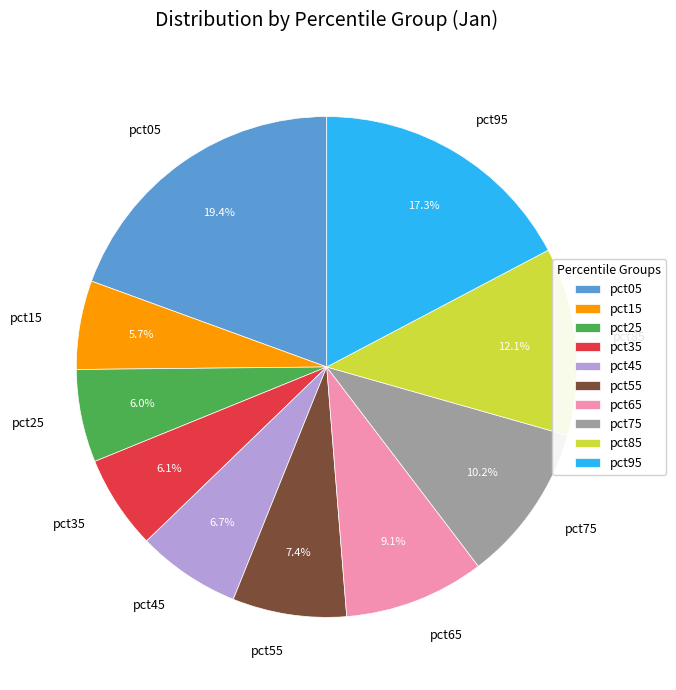

How many slices are in this pie chart?

10